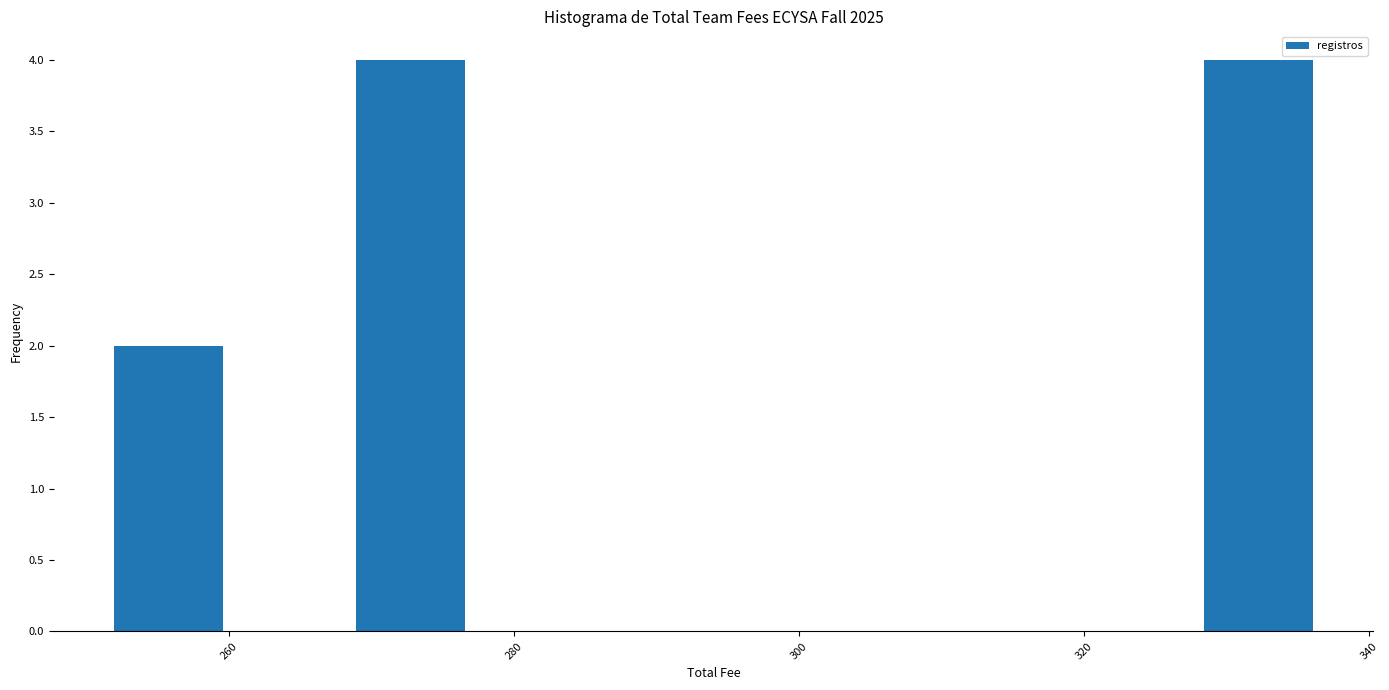

Reading left to right, transcribe this chart: for each bar, give the range it covers on the x-axis and its height. Neither the bar edges nor the heights are printed on the chart, so give them approximately, as read against the axes.

251.5 to 260.0: 2
260.0 to 268.5: 0
268.5 to 277.0: 4
277.0 to 285.5: 0
285.5 to 294.0: 0
294.0 to 302.5: 0
302.5 to 311.0: 0
311.0 to 319.5: 0
319.5 to 328.0: 0
328.0 to 336.5: 4